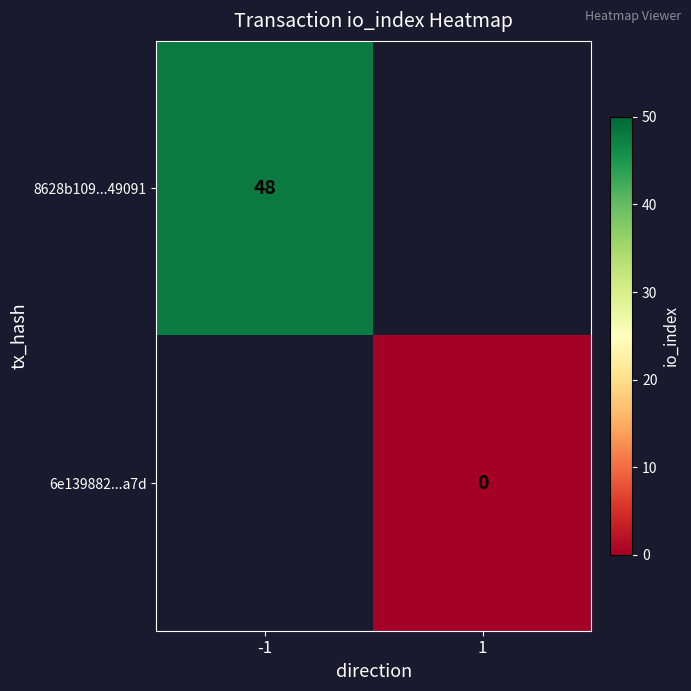

The 8628b109...49091 series shows 48 at -1. True or false?

True